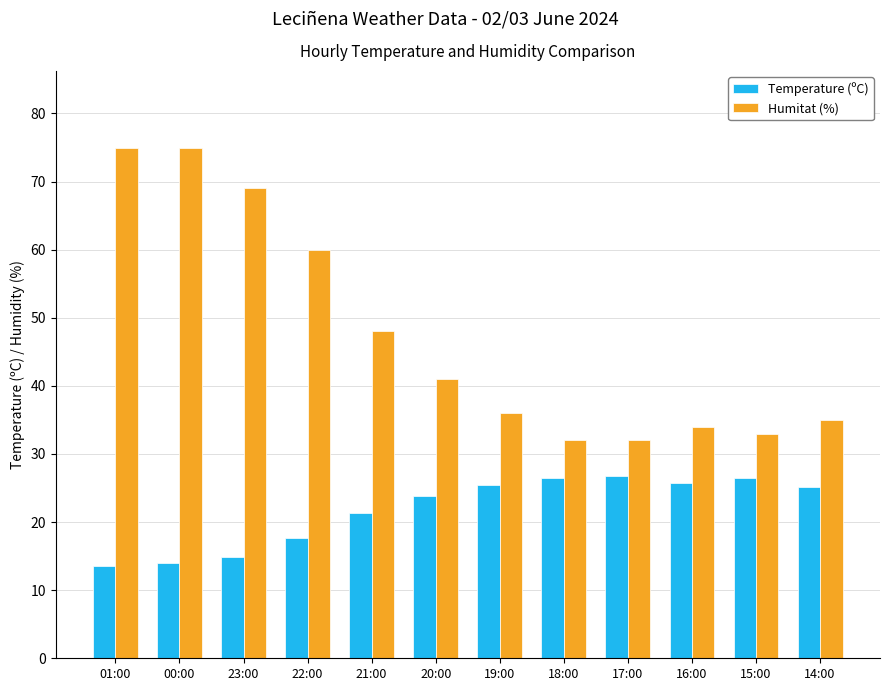

What is the difference between the maximum and minimum values in the Temperature (ºC) series?

13.1